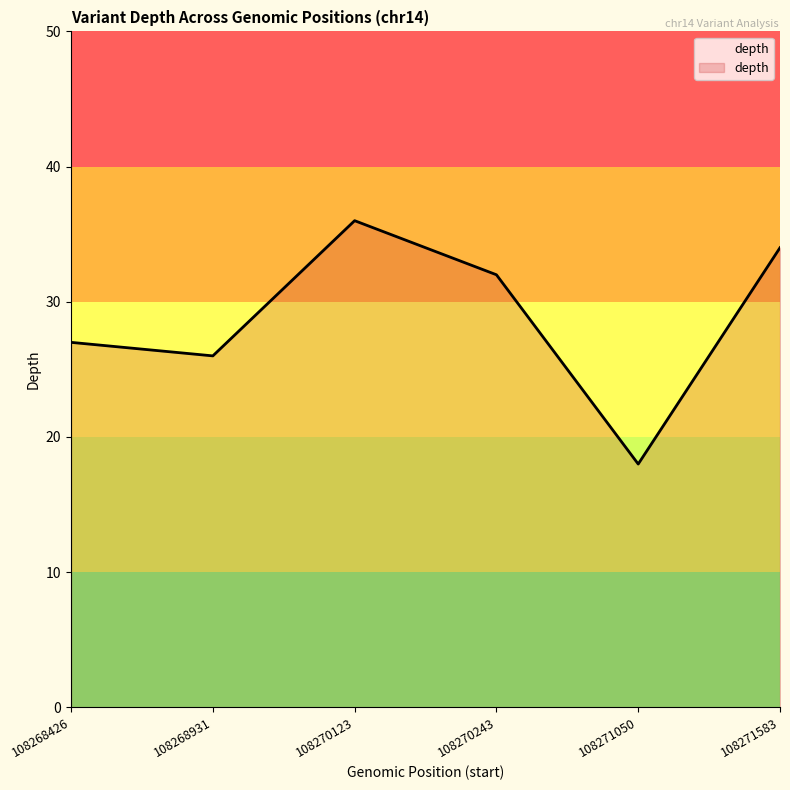

True or false: the data shows 18 at 108271050.

True